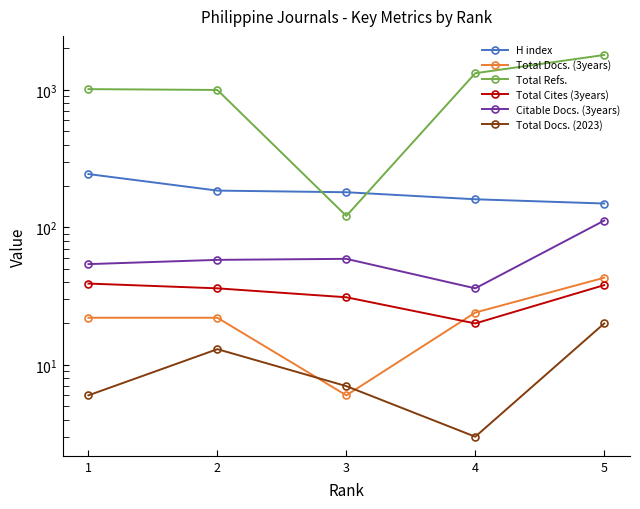

Which label corresponds to the smallest value in the chart?

4